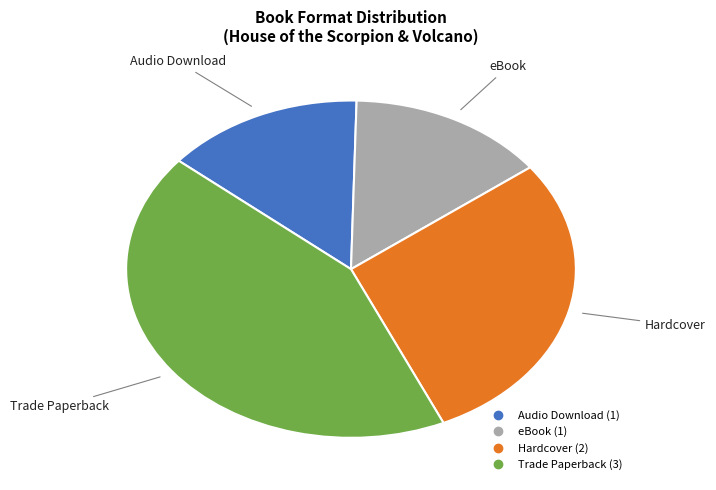

Is there any slice that represents more than half of the pie?

No